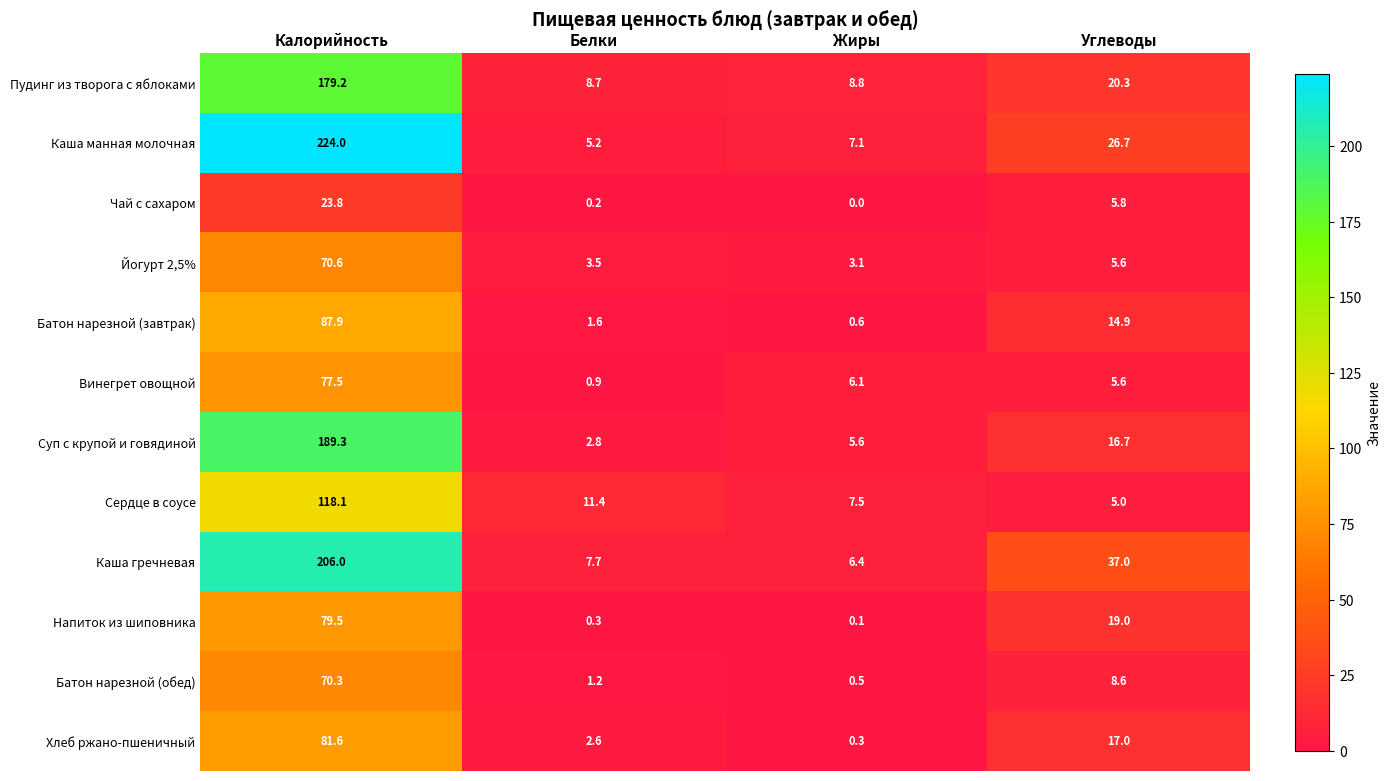

What is the spread (max minus min) of values at Жиры?

8.8